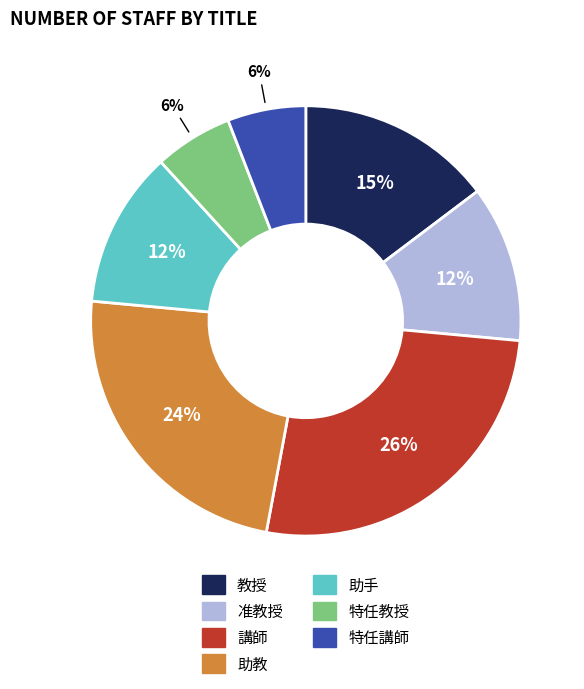

To the nearest percent, what percentage of the pie is 特任教授?

6%